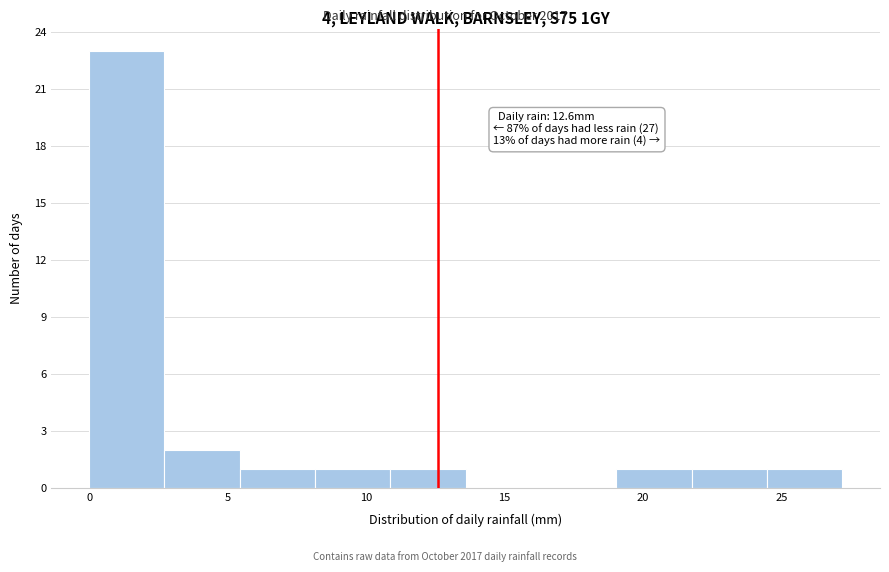

Over which range of the x-axis is the bar tallest?

0.0 to 2.5